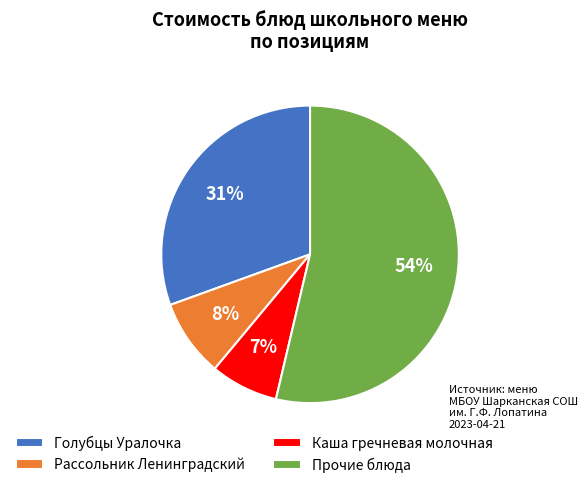

How many segments does this pie chart have?

4